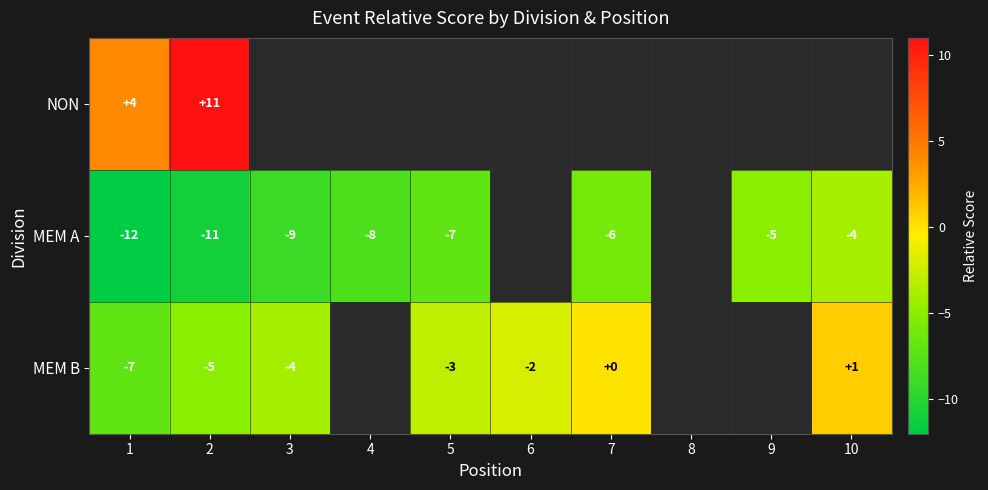

What is the smallest value displayed?

-12.0